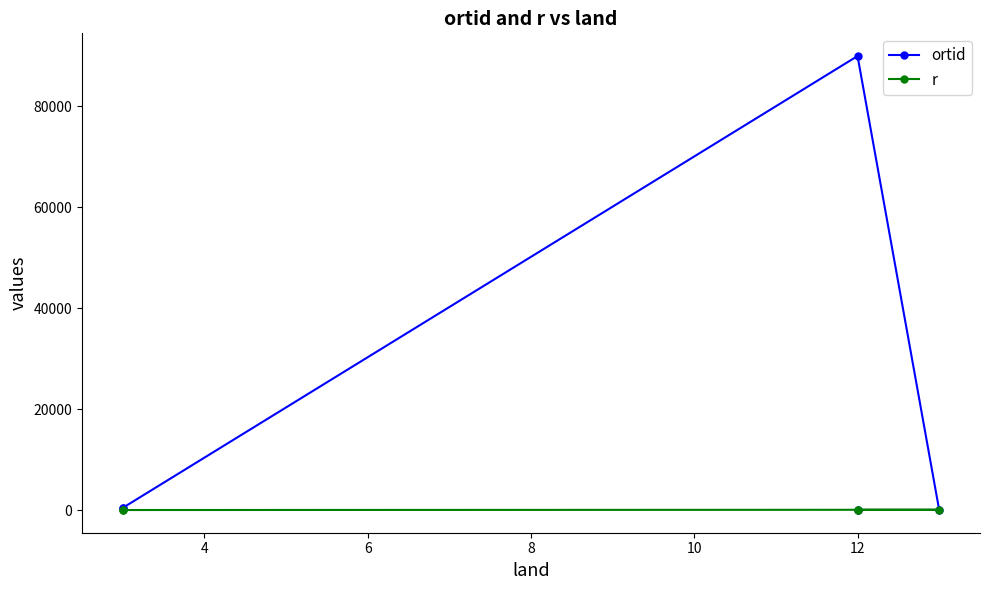

How many lines are shown in the chart?

2